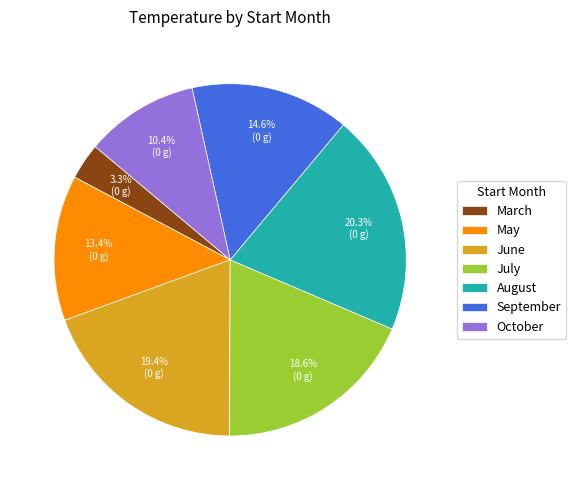

Which slice is the largest?

August